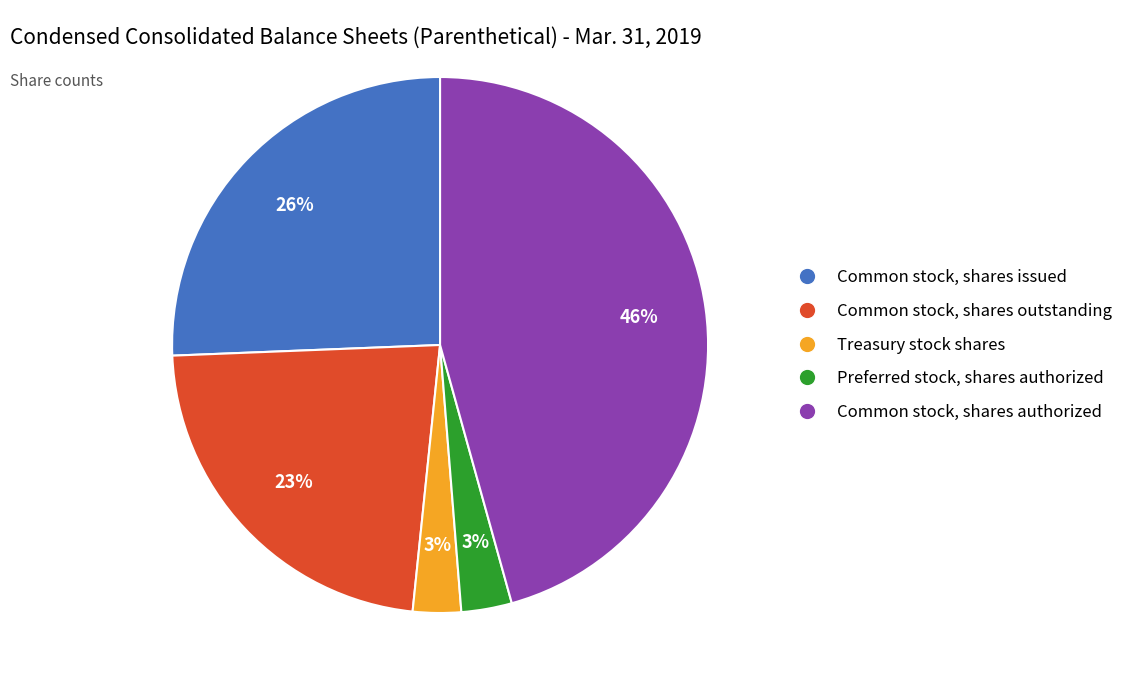

Which category has the biggest portion of the pie?

Common stock, shares authorized